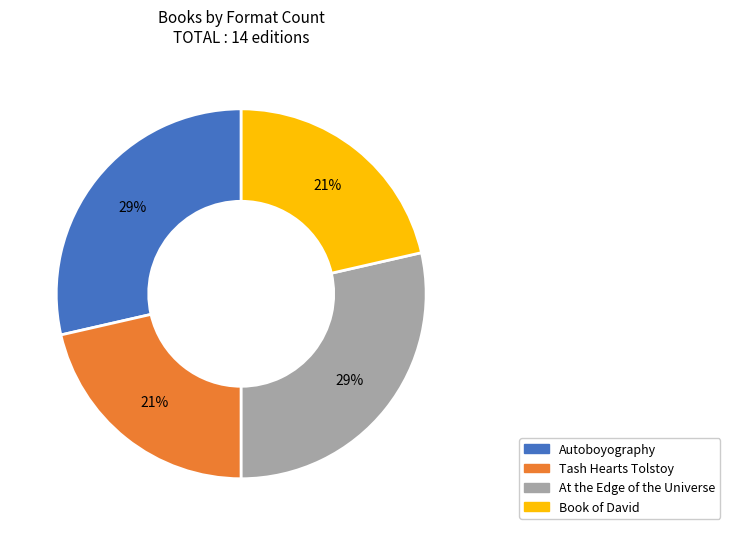

Is there a majority slice in this chart?

No